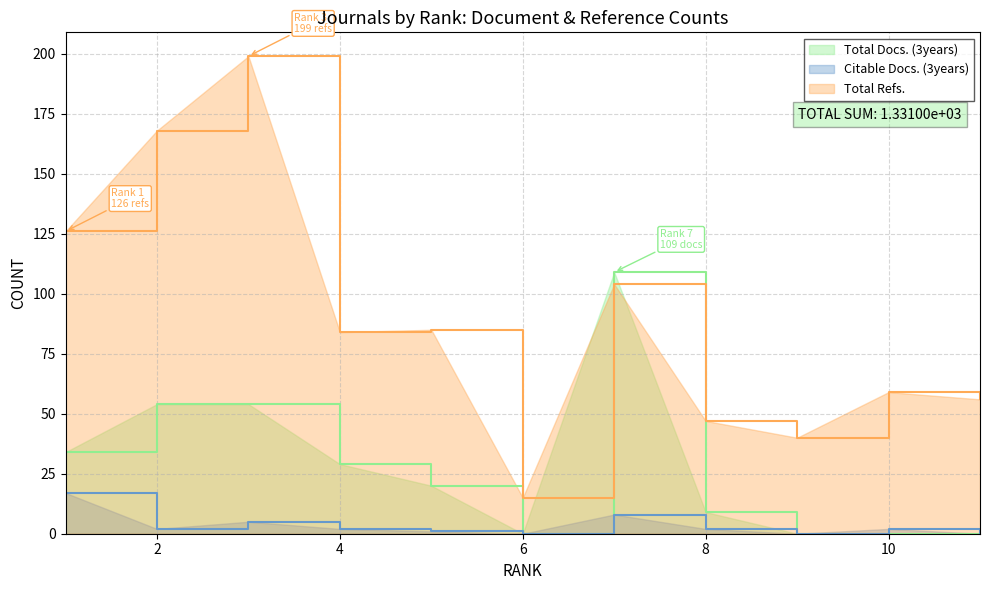

What is the value of the Total Refs. point at the 8th from the left?

47